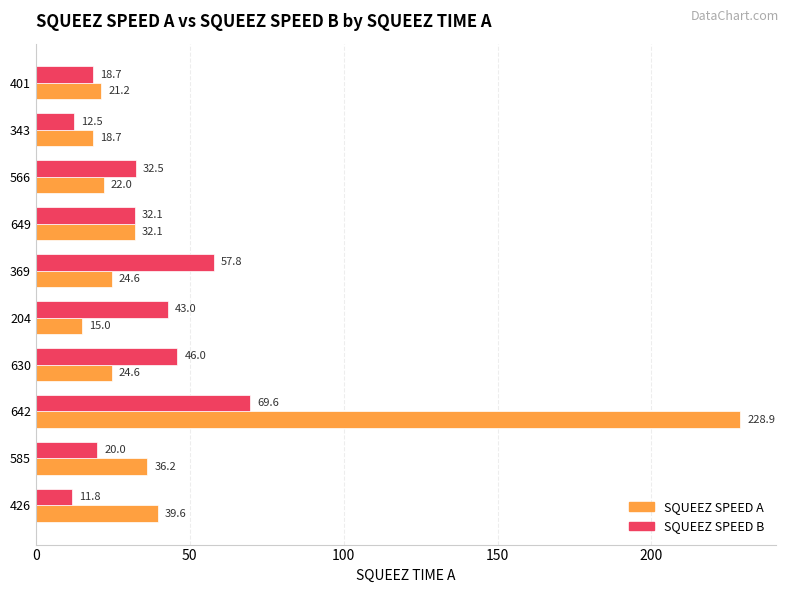

How many values in the SQUEEZ SPEED A series exceed 24?

6